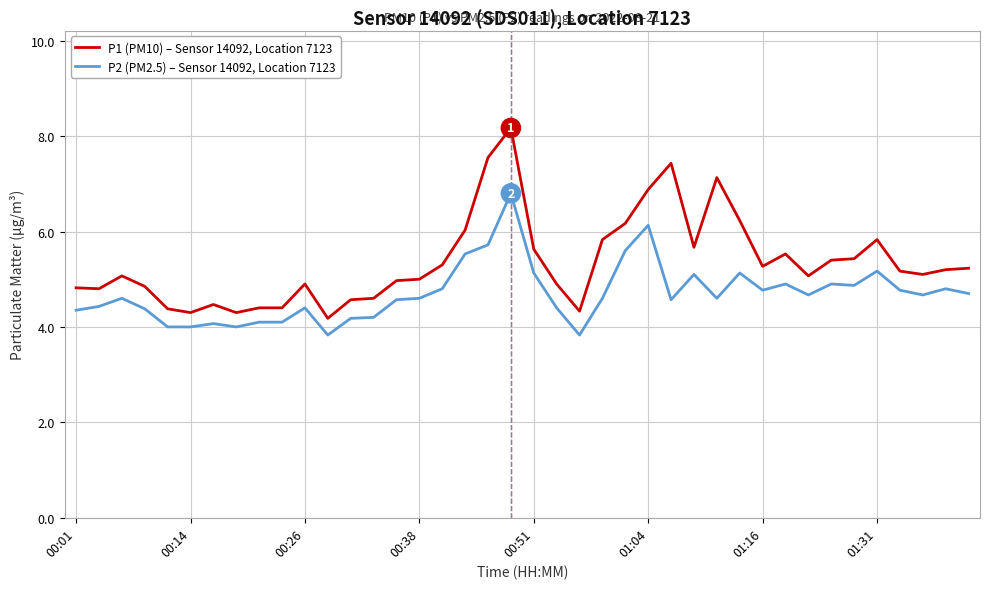

List the series in order of their overall mean, highest first.

P1 (PM10) – Sensor 14092, Location 7123, P2 (PM2.5) – Sensor 14092, Location 7123